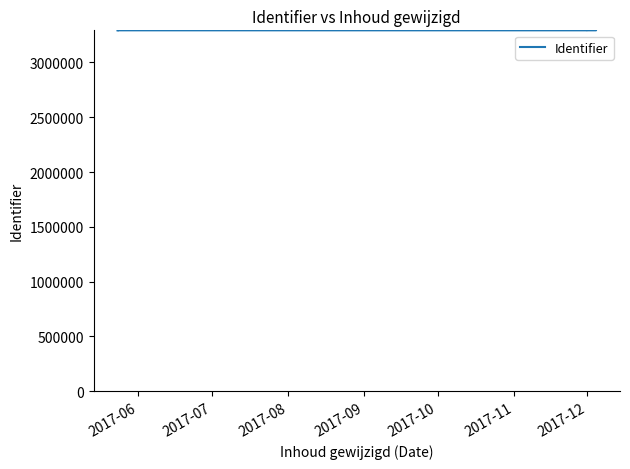

How many lines are shown in the chart?

1